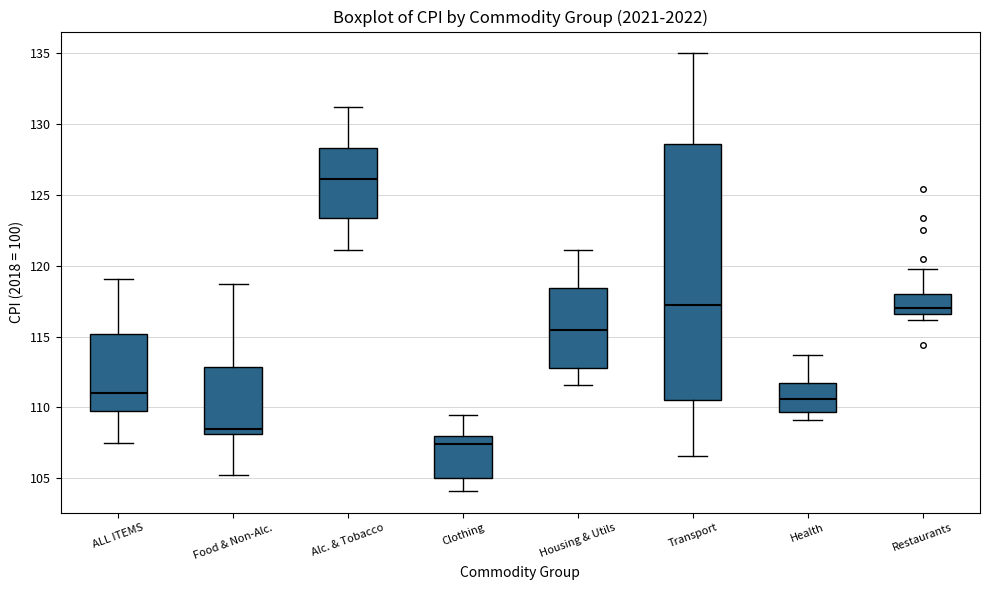

Comparing the boxes themselves (not the whiskers), which one is the tallest?

Transport